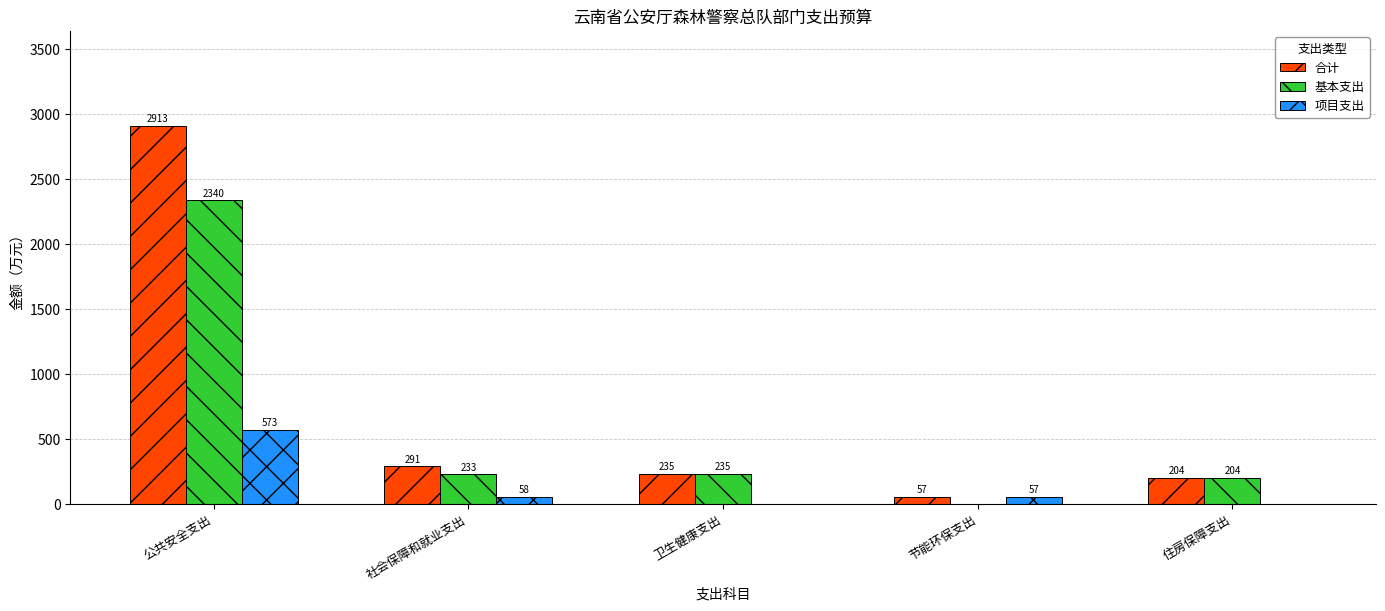

Where is 合计 nearest to the value 1484?

社会保障和就业支出